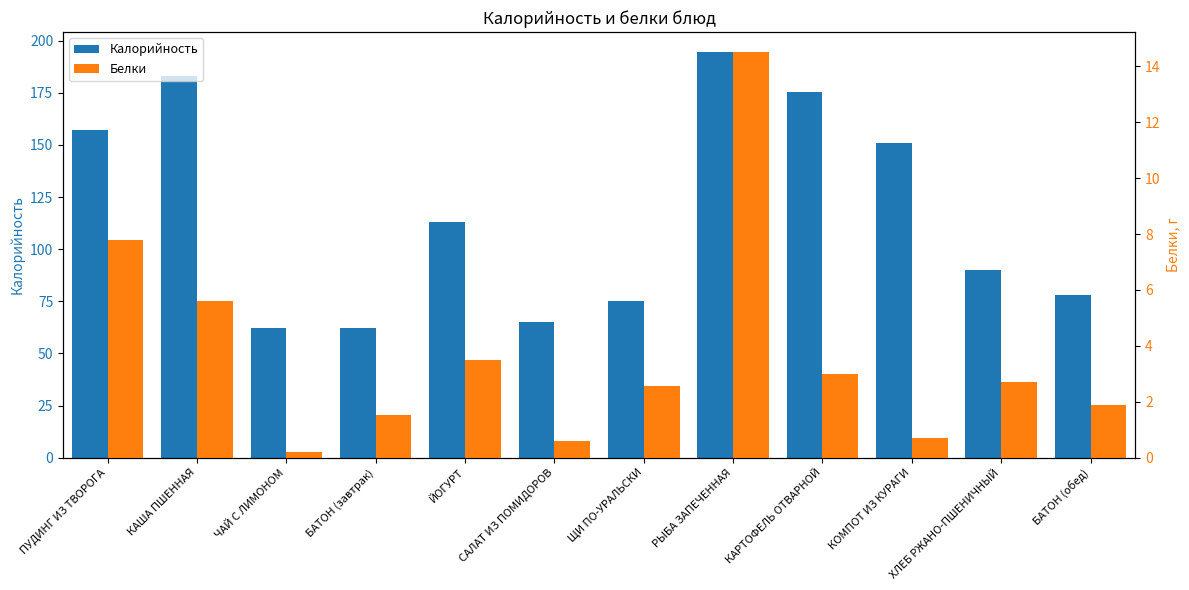

At which label is Калорийность closest to 128?

ЙОГУРТ